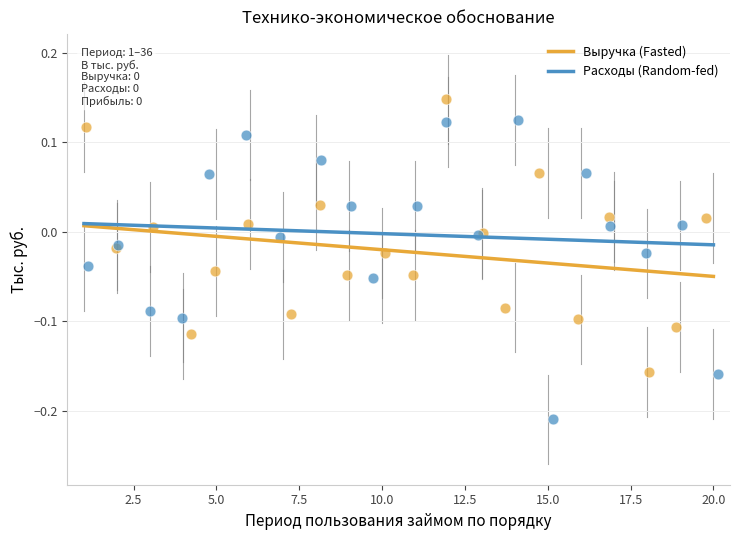

Which series reaches the minimum Y coordinate?

Расходы (Random-fed)